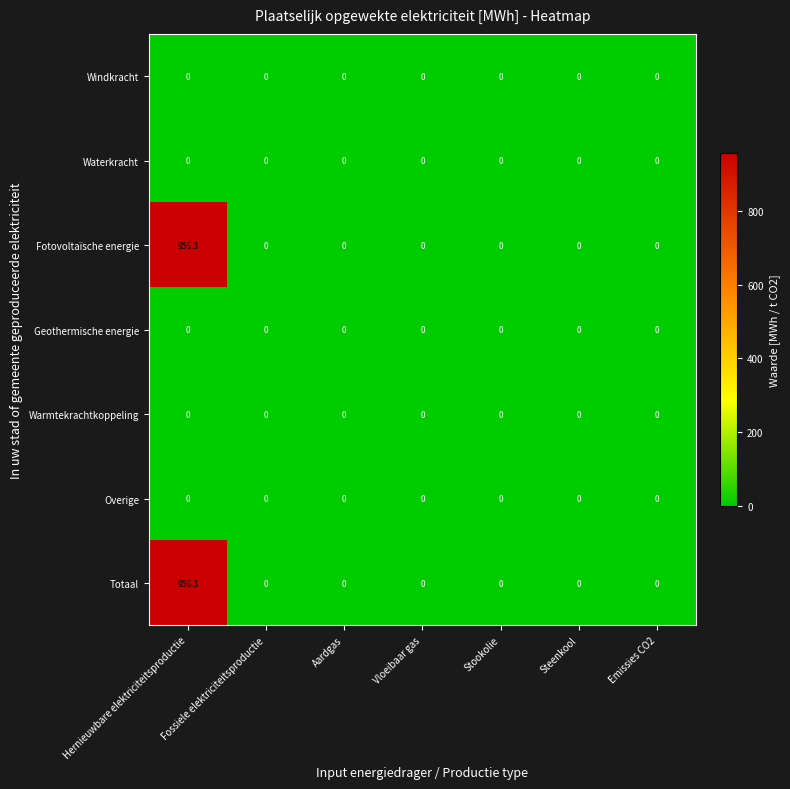

What is the greatest value displayed?

956.3